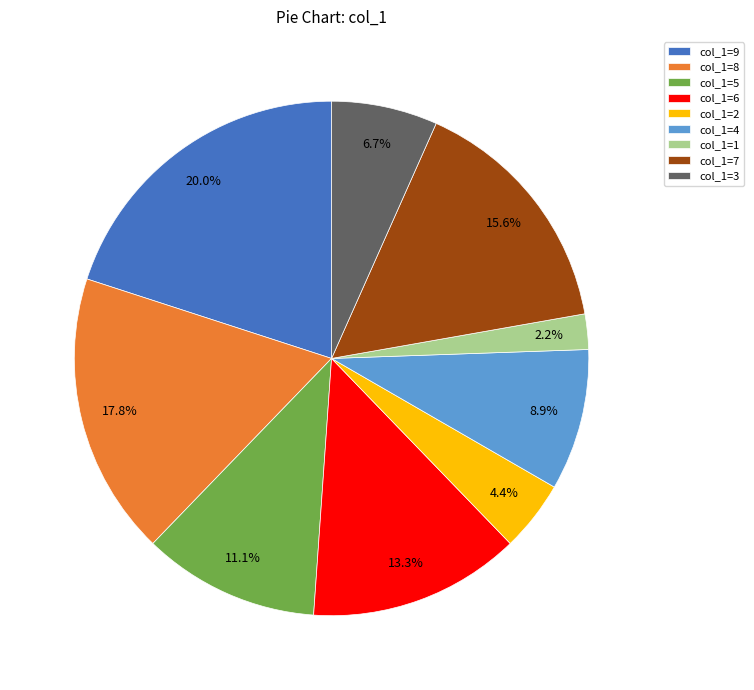

Rank the categories by value from lowest to highest.

col_1=1, col_1=2, col_1=3, col_1=4, col_1=5, col_1=6, col_1=7, col_1=8, col_1=9